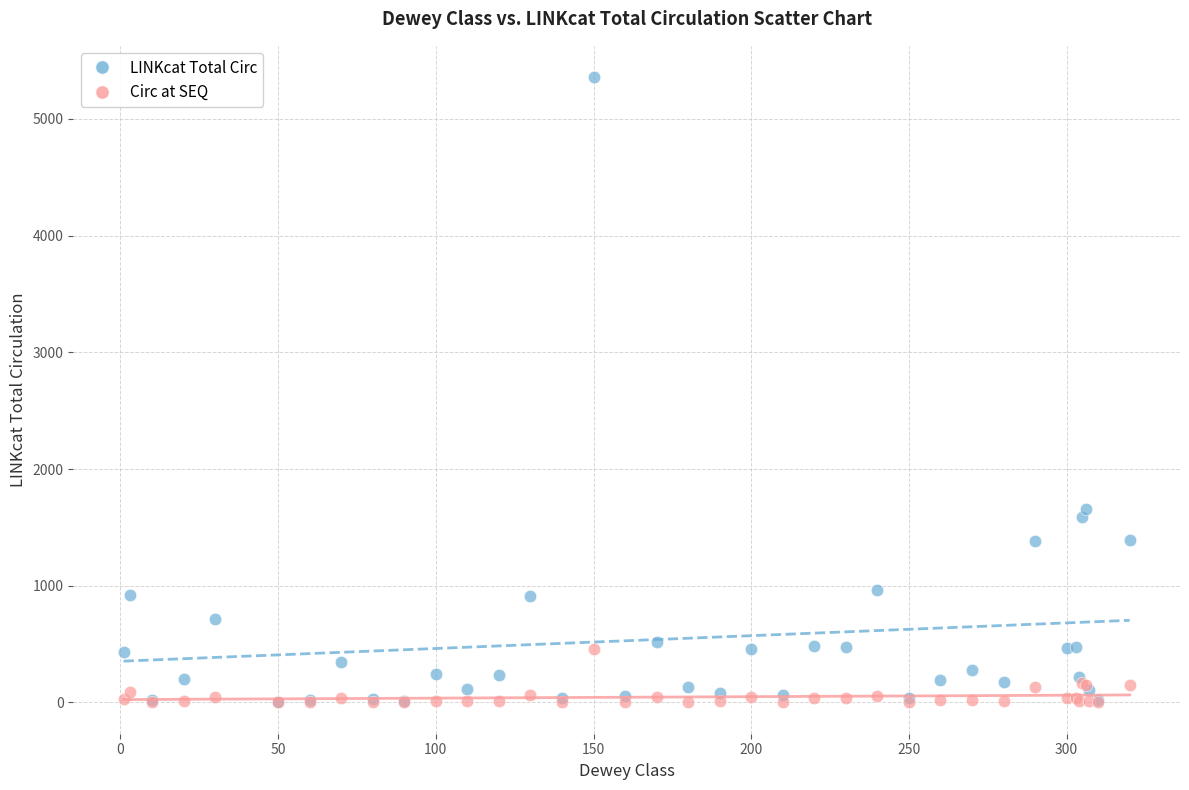

Which series reaches the maximum Y coordinate?

LINKcat Total Circ